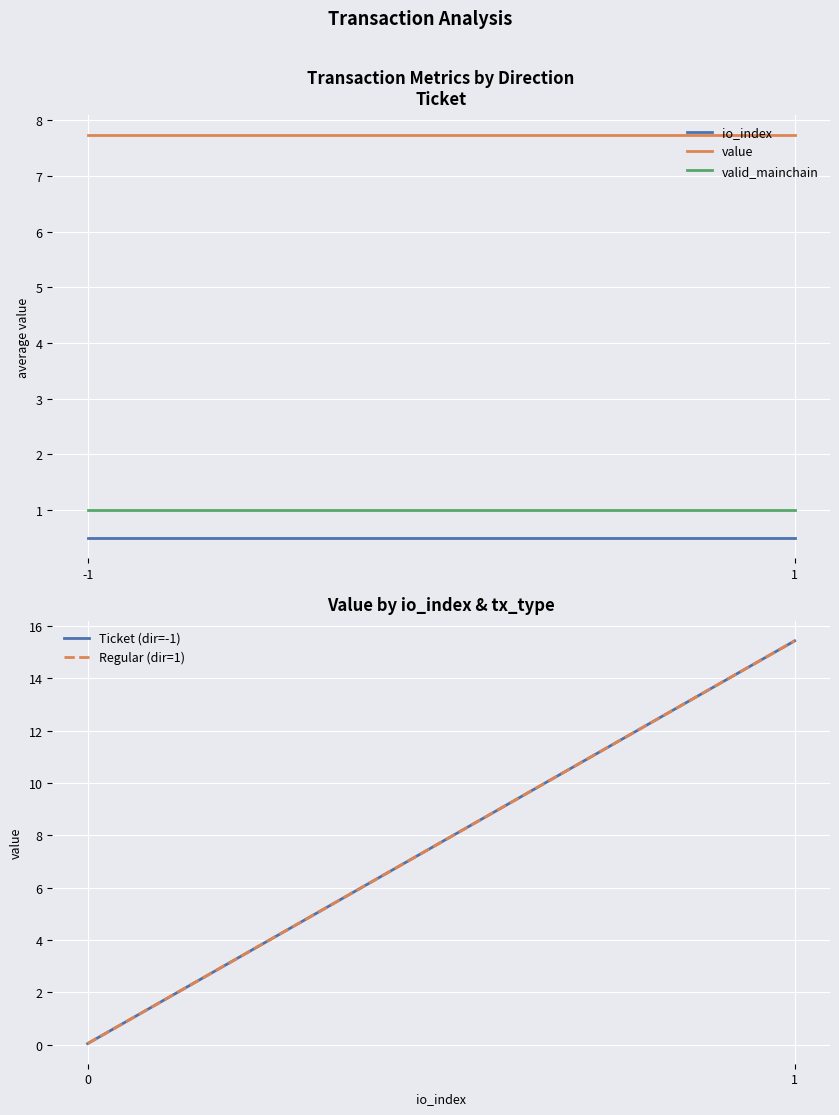

Reading left to right, extract all data points from this chart.

io_index: 0.5	0.5
value: 7.7	7.7
valid_mainchain: 1.0	1.0
Ticket (dir=-1): 0.0	15.4
Regular (dir=1): 0.0	15.4